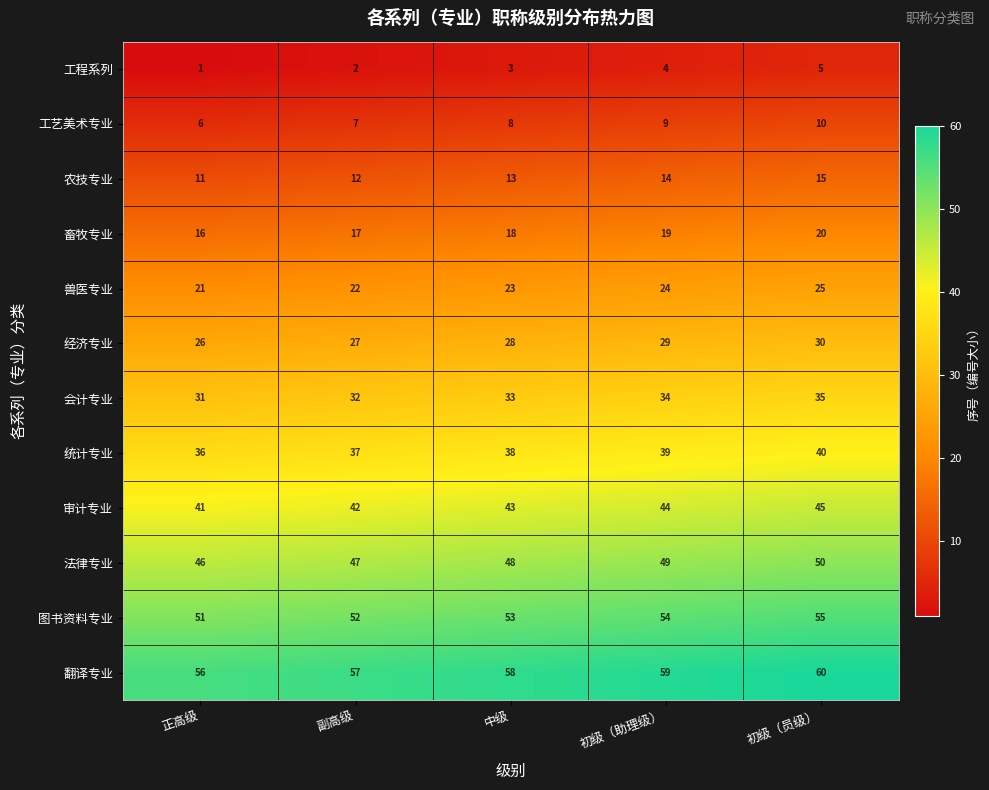

What is the difference between the maximum and minimum values in the 统计专业 series?

4